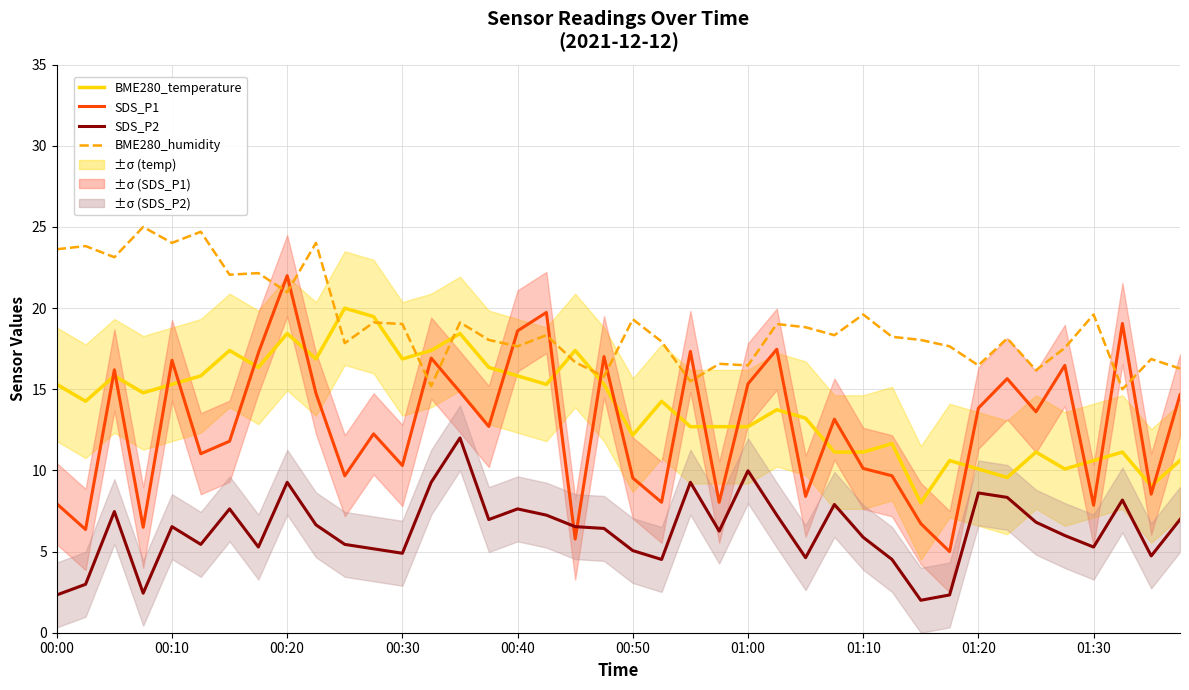

What is the difference between the maximum and minimum values in the SDS_P2 series?

10.0